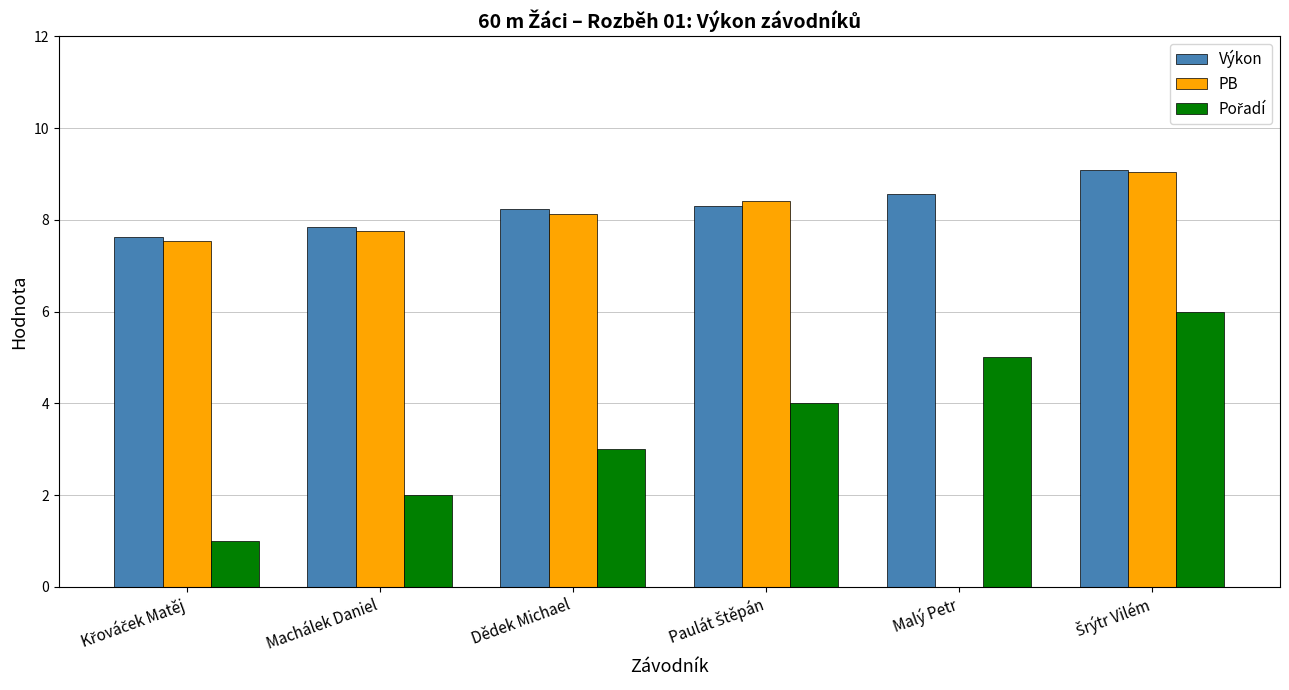

The PB series shows 8.1 at Dědek Michael. True or false?

True